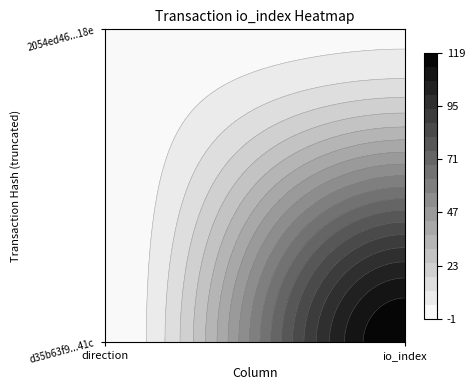

Is it true that d35b63f9db361beb3cbe13cb4e84b085457f41c equals 203 at 1?

False